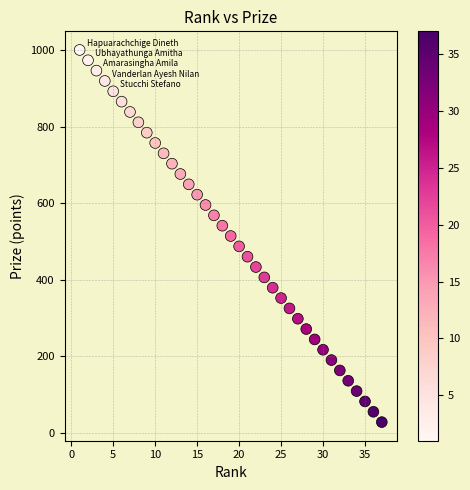

What is the range of X values (max minus min)?

36